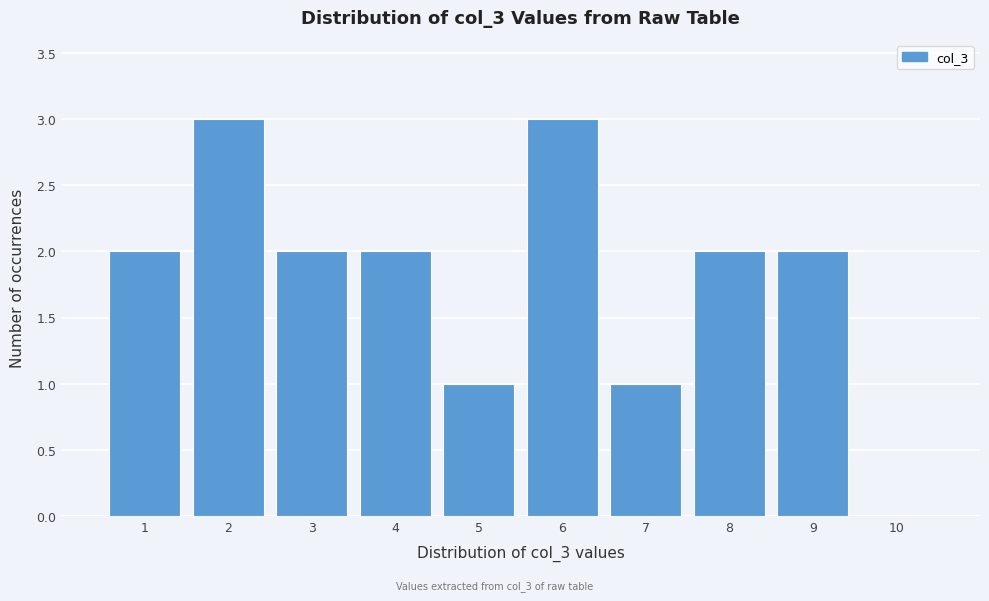

Reading left to right, transcribe all the data shown in this chart.

1=2	2=3	3=2	4=2	5=1	6=3	7=1	8=2	9=2	10=0